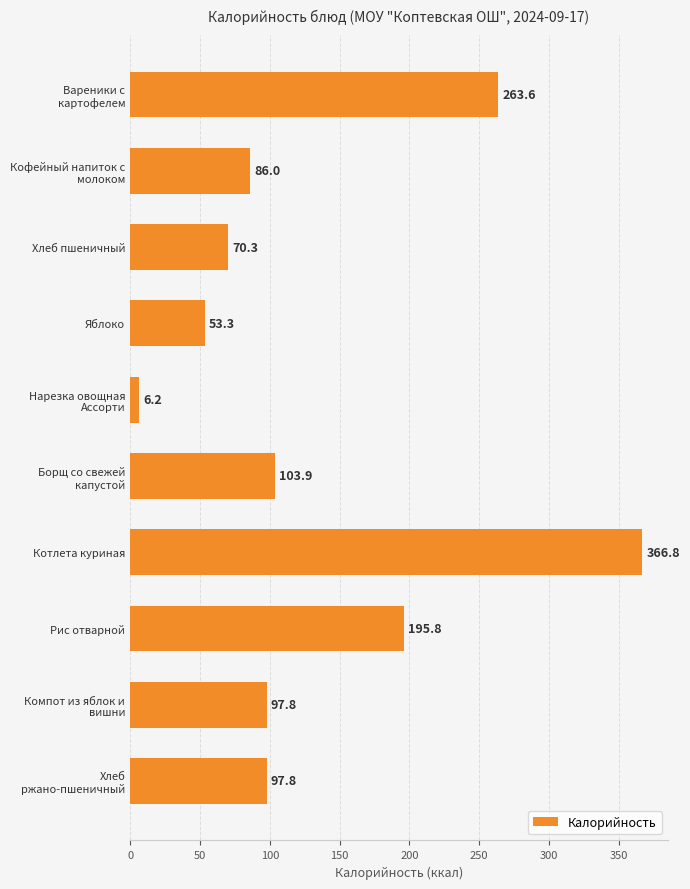

What is the change in value from Яблоко to Рис отварной?

+142.5